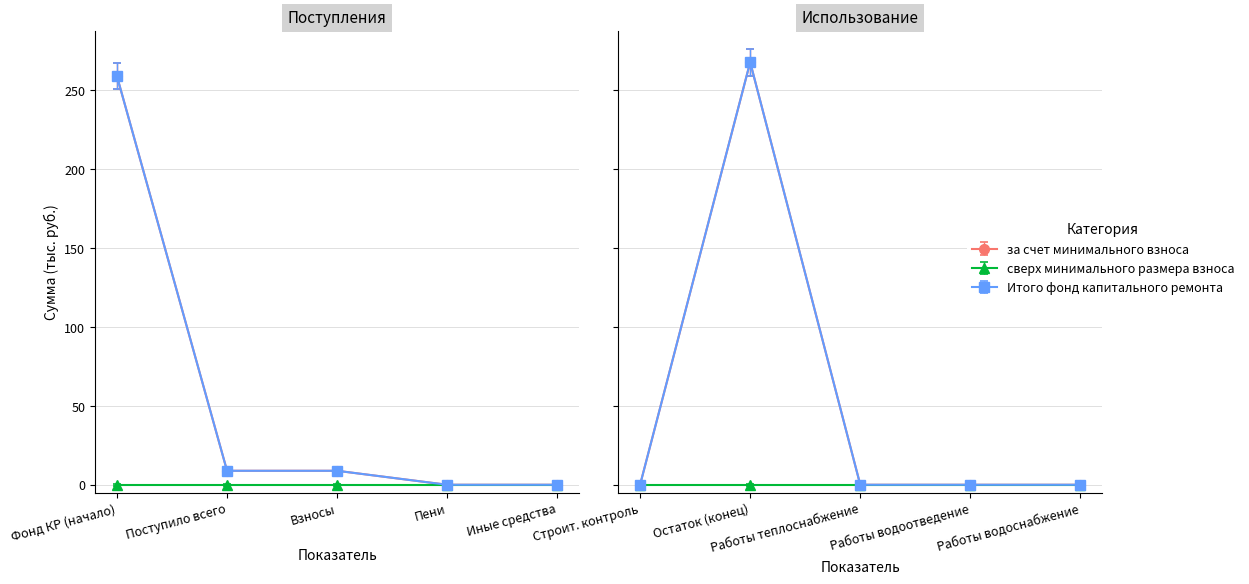

Reading right to left, list all the values displayed in this chart.

за счет минимального взноса: 0.0	0.0	0.0	267.9	0.0	0.0	0.0	8.9	8.9	259.1
сверх минимального размера взноса: 0.0	0.0	0.0	0.0	0.0	0.0	0.0	0.0	0.0	0.0
Итого фонд капитального ремонта: 0.0	0.0	0.0	267.9	0.0	0.0	0.0	8.9	8.9	259.1